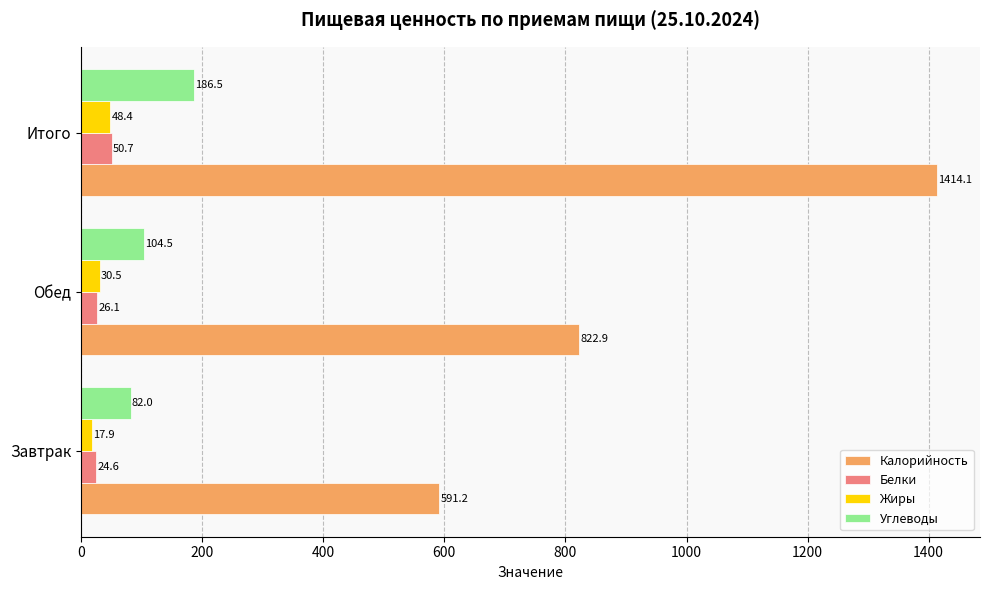

True or false: Калорийность has a value of 822.9 at Обед.

True